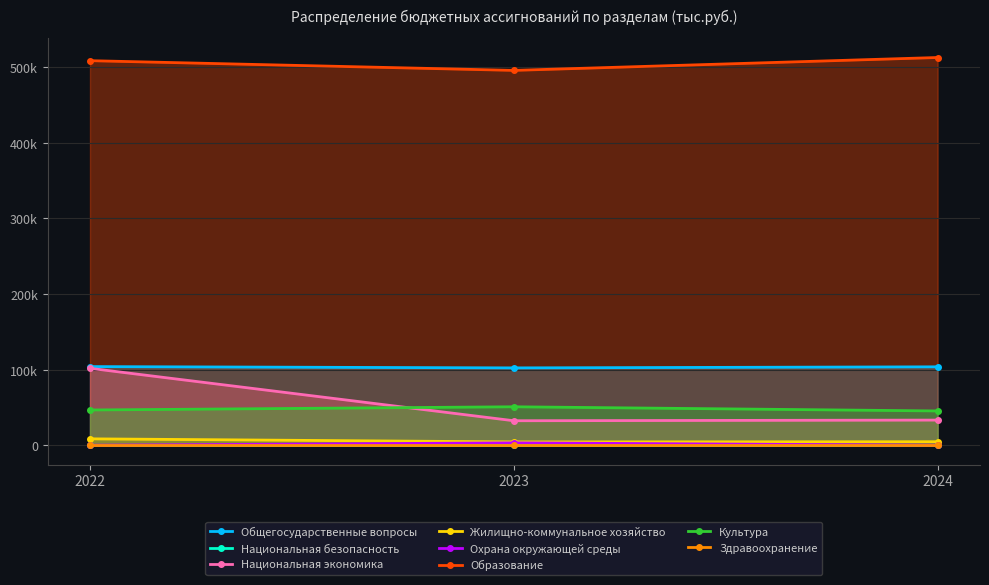

Where does the 2023 series first go above 32609?

Общегосударственные вопросы